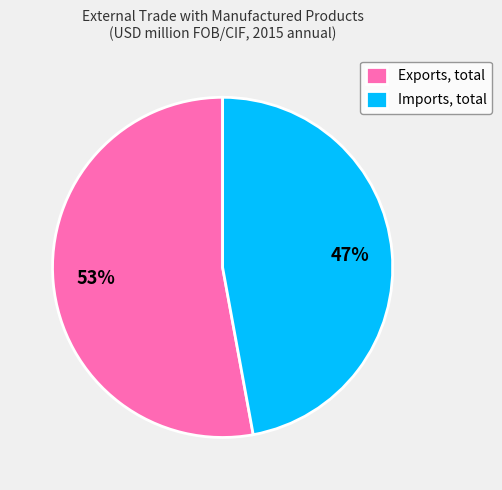

To the nearest percent, what portion does Imports, total represent?

47%